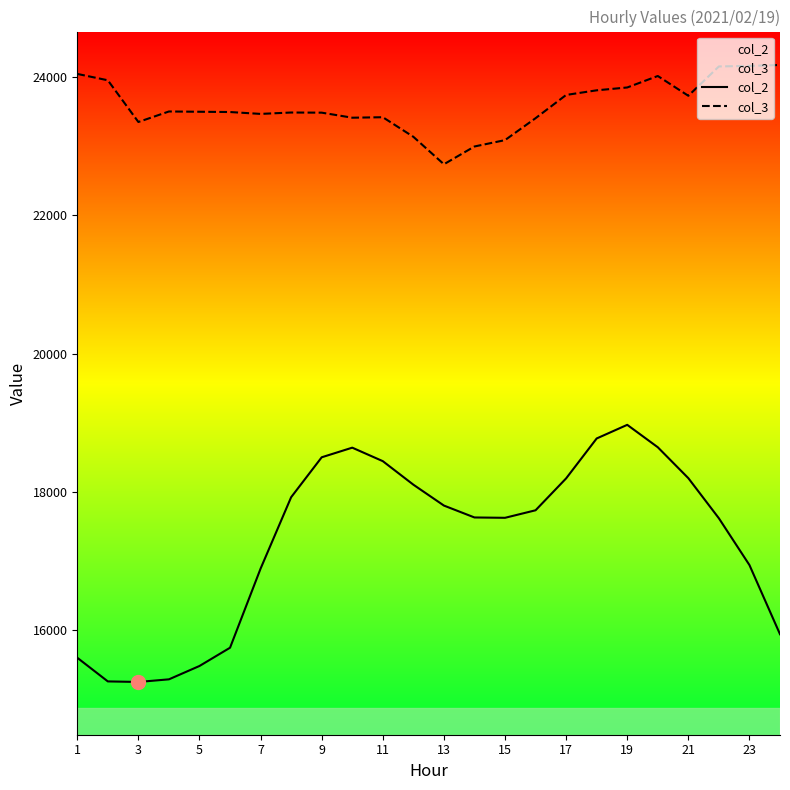

What is the value of the col_2 point at the 2nd from the left?

15262